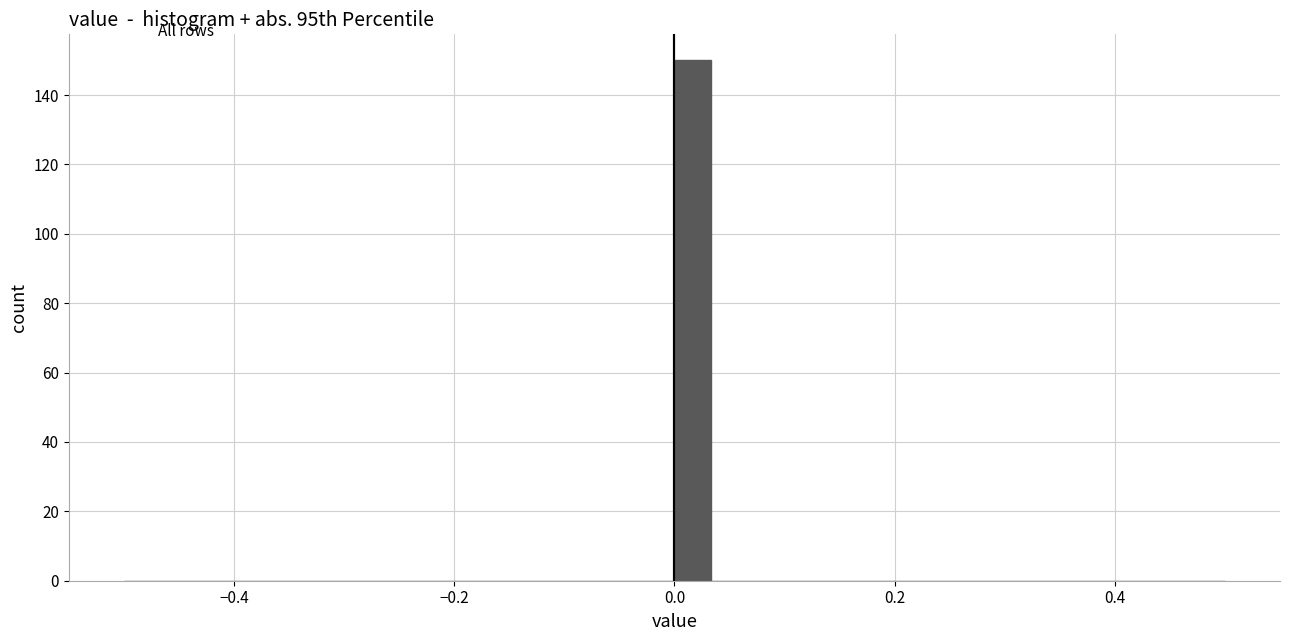

Around what value on the x-axis is the tallest bar? Give the approximate position of its centre, as read against the axis.

0.02